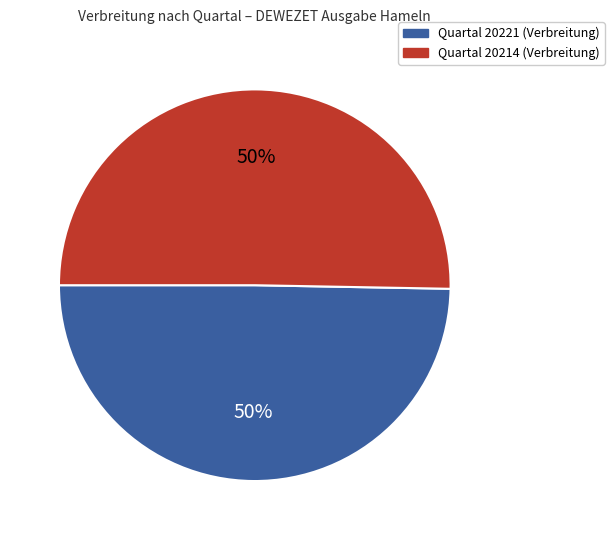

To the nearest percent, what is the average slice percentage?

50%